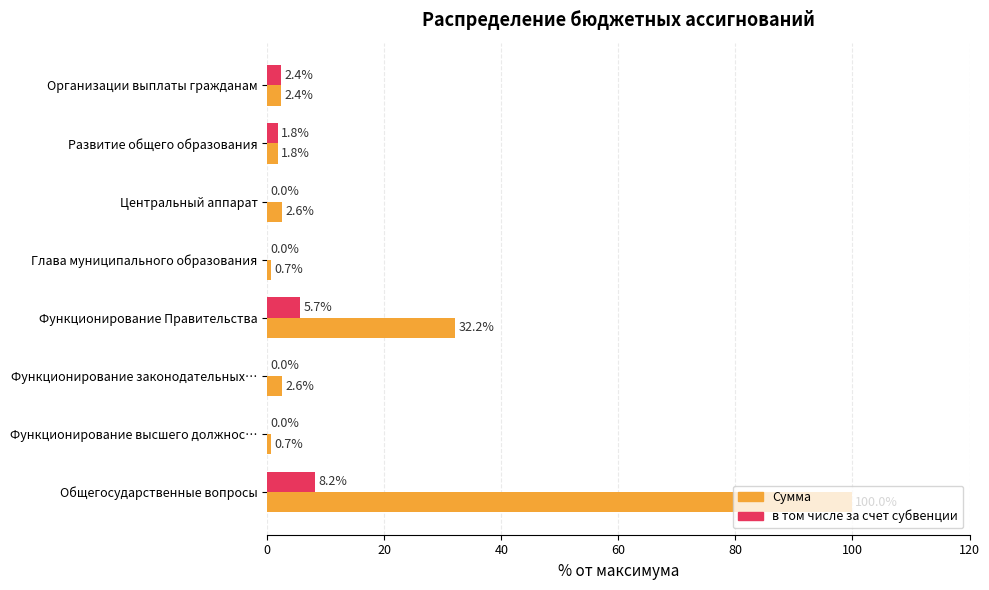

Which series has the largest range (max minus min)?

Сумма